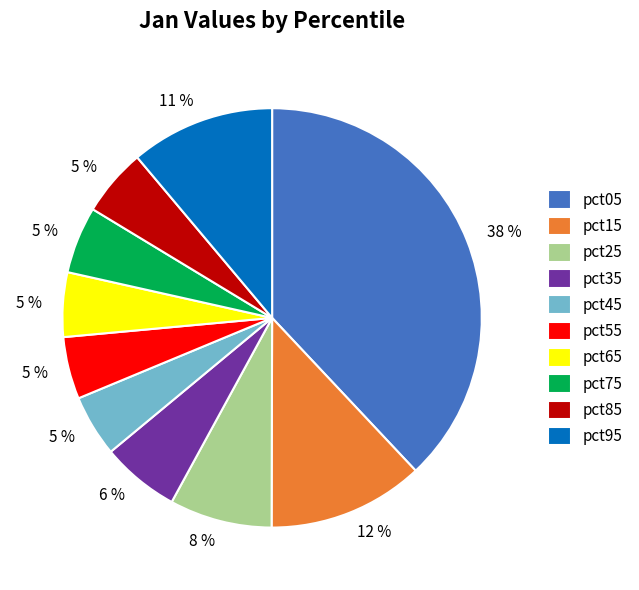

Which has a higher value, pct35 or pct45?

pct35